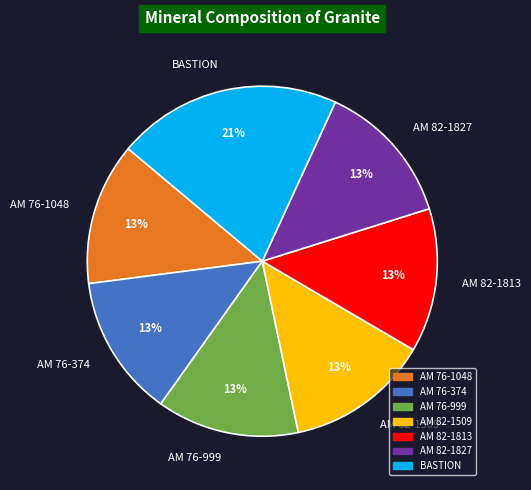

Is it true that AM 76-999 is 13% of the pie?

True